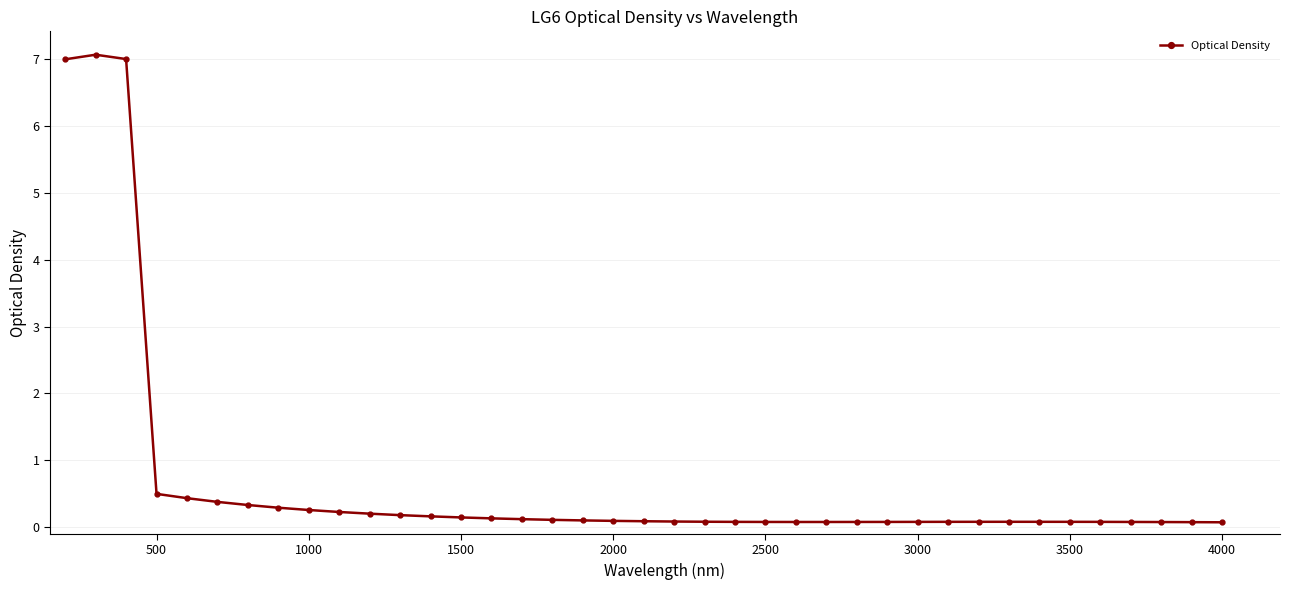

What is the greatest value displayed?

7.1